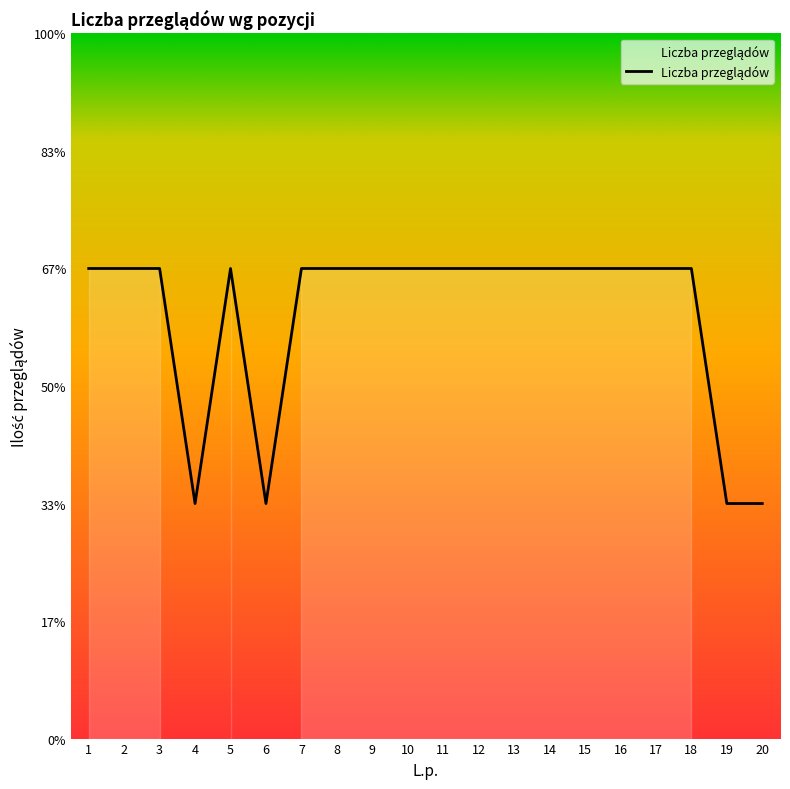

What is the maximum value shown in the chart?

2